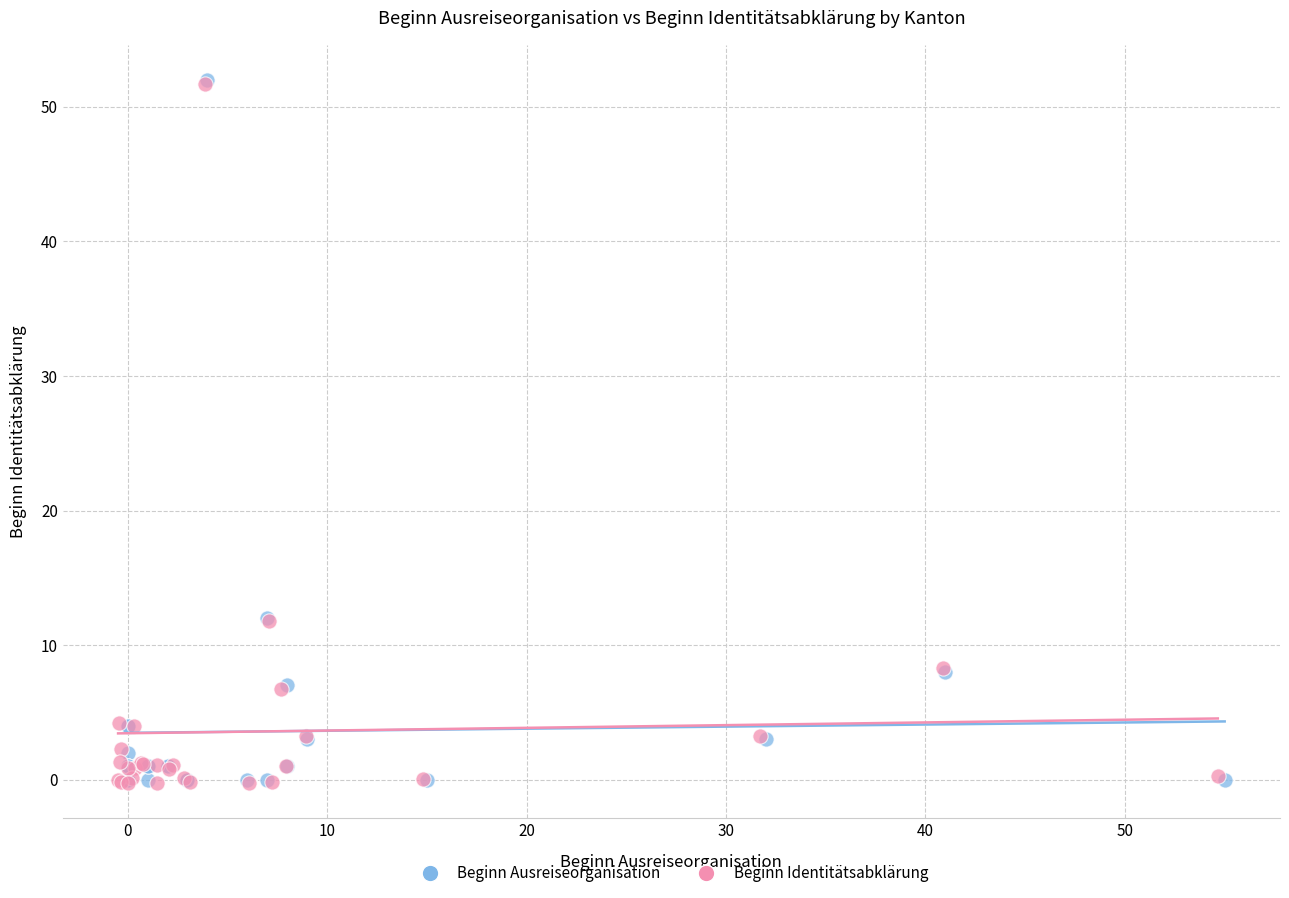

Which series has the widest spread of Y values?

Beginn Ausreiseorganisation